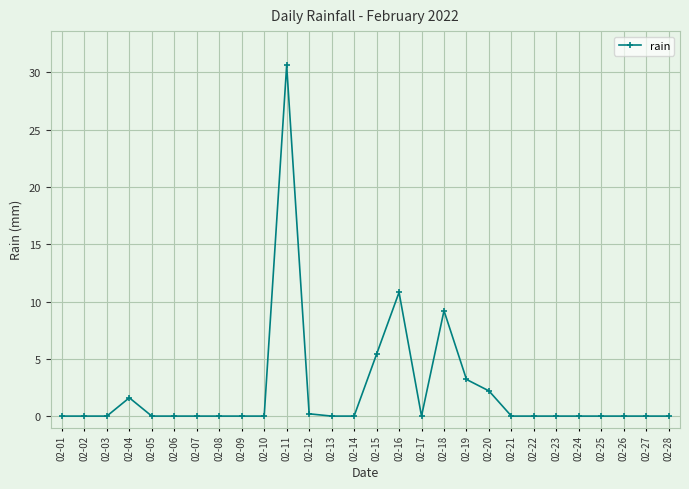

Reading right to left, transcribe all the data shown in this chart.

02-28=0.0	02-27=0.0	02-26=0.0	02-25=0.0	02-24=0.0	02-23=0.0	02-22=0.0	02-21=0.0	02-20=2.2	02-19=3.2	02-18=9.2	02-17=0.0	02-16=10.8	02-15=5.4	02-14=0.0	02-13=0.0	02-12=0.2	02-11=30.6	02-10=0.0	02-09=0.0	02-08=0.0	02-07=0.0	02-06=0.0	02-05=0.0	02-04=1.6	02-03=0.0	02-02=0.0	02-01=0.0